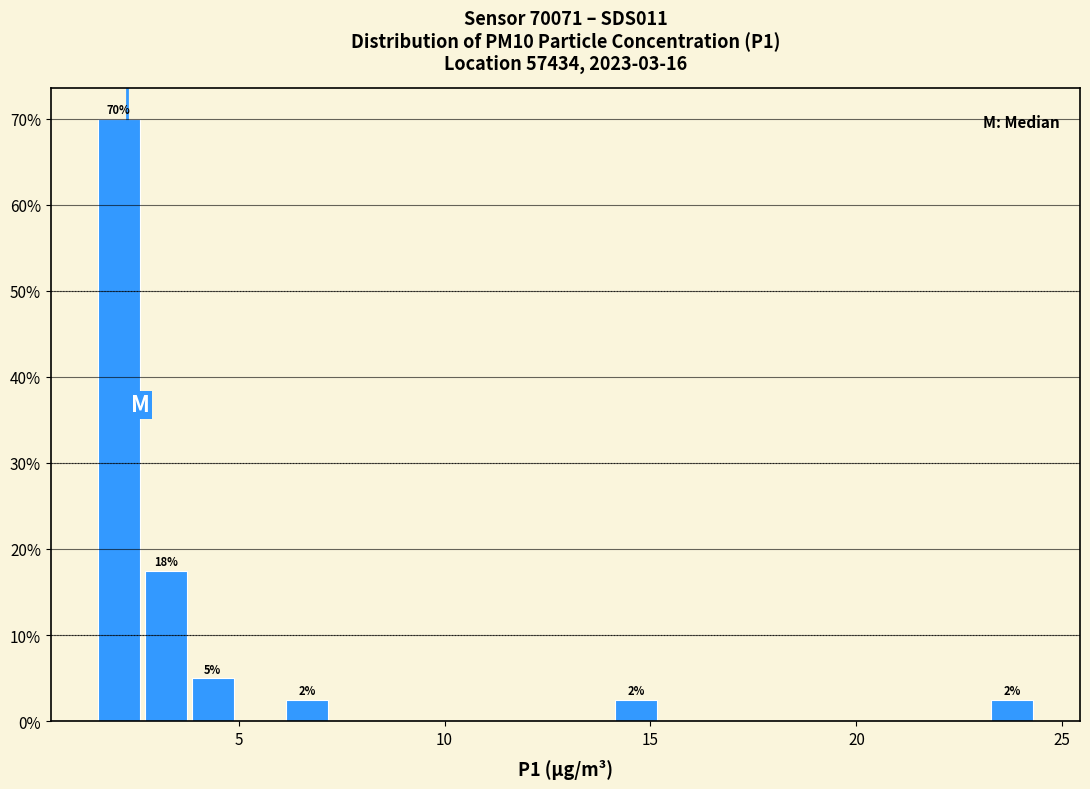

Read against the x-axis, roughly where is the centre of the tallest bar?

2.0